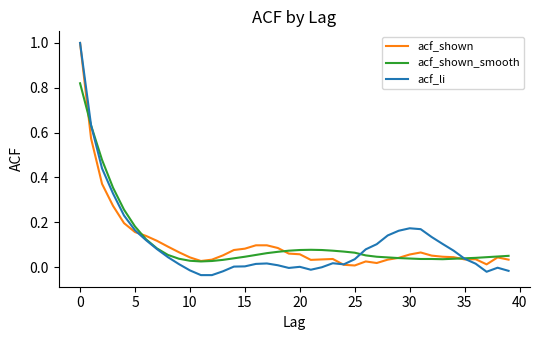

What is the maximum value shown in the chart?

1.0